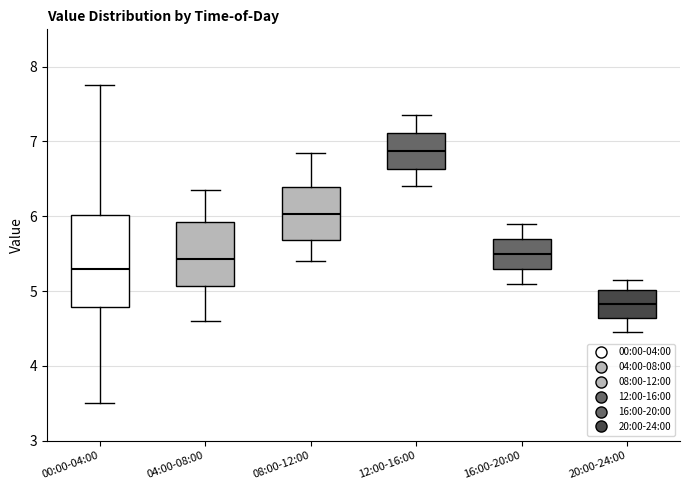

Where does the upper whisker of the box for 16:00-20:00 end on the y-axis? The values are not printed on the chart, so give them approximately, as read against the axis.

5.9